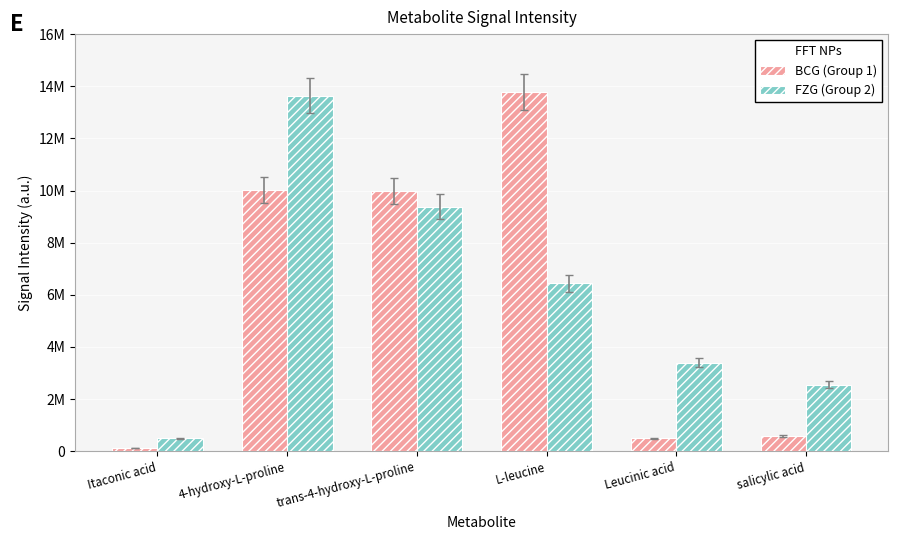

The BCG (Group 1) series shows 10006893.7 at 4-hydroxy-L-proline. True or false?

True